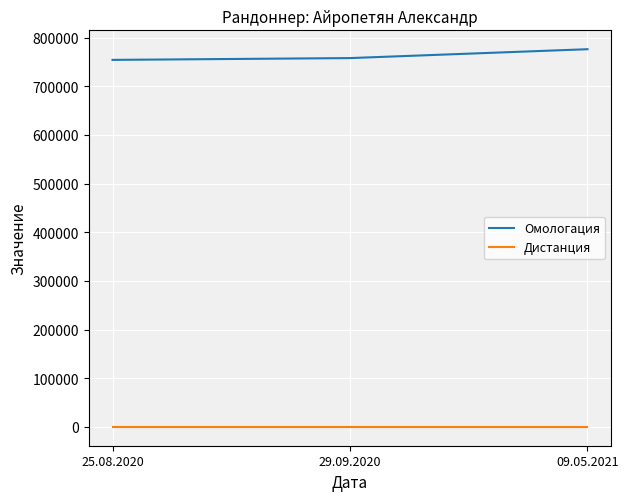

Reading left to right, extract all data points from this chart.

Омологация: 25.08.2020=754206	29.09.2020=757901	09.05.2021=776130
Дистанция: 25.08.2020=200	29.09.2020=200	09.05.2021=200